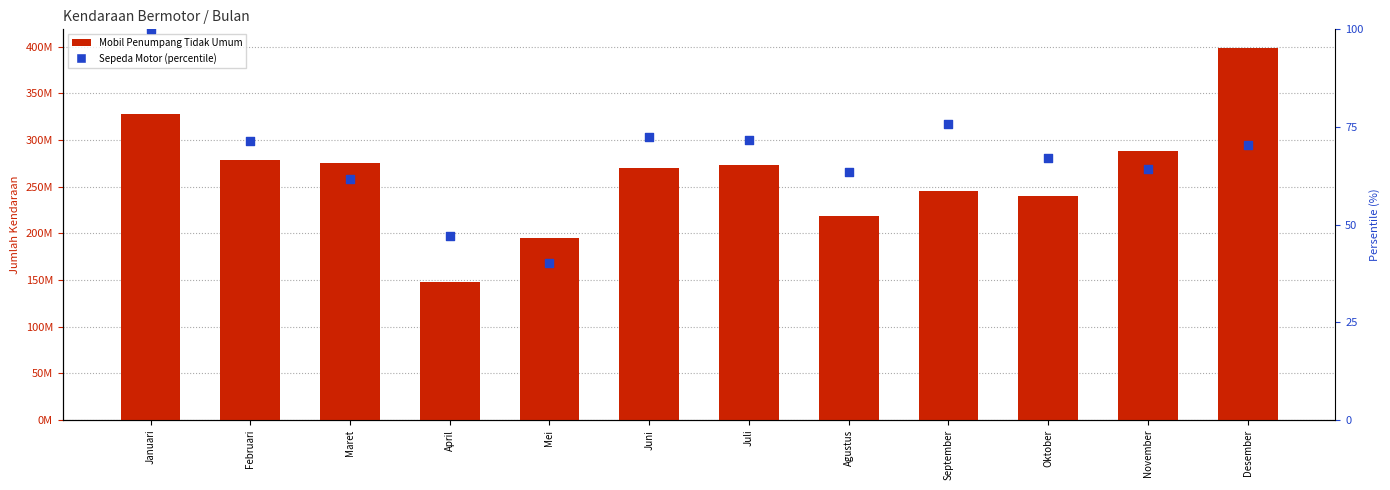

Which series reaches the minimum Y coordinate?

Sepeda Motor (% of max)